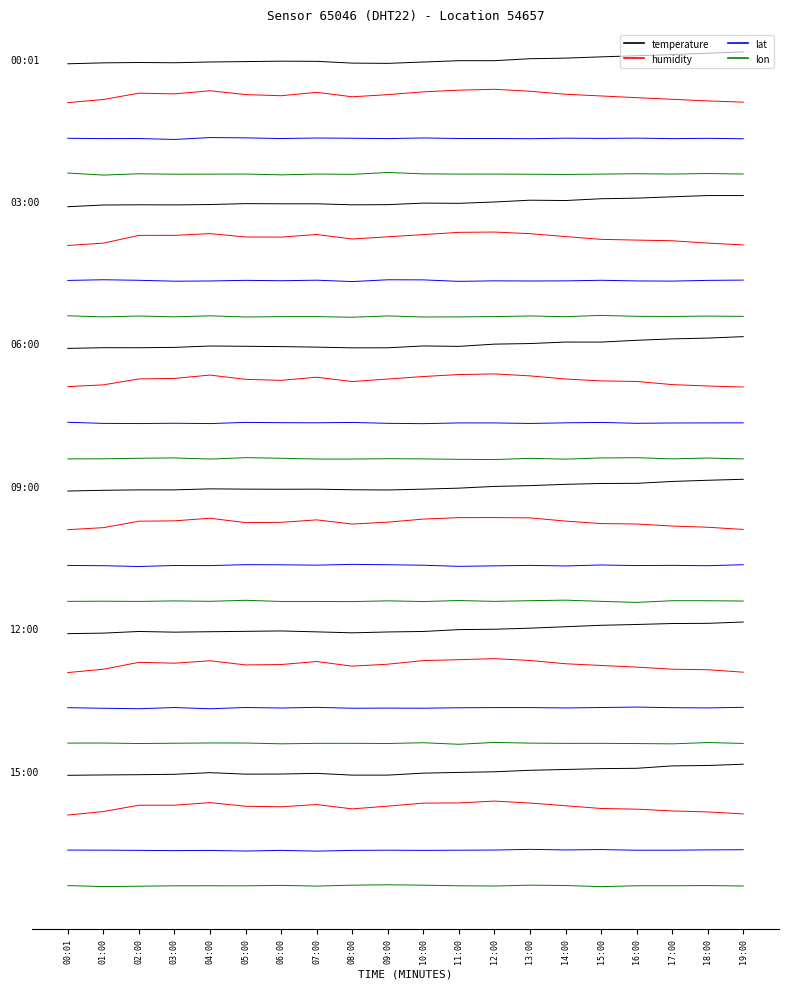

What is the difference between the lat values at 10:00 and 04:00?

0.1